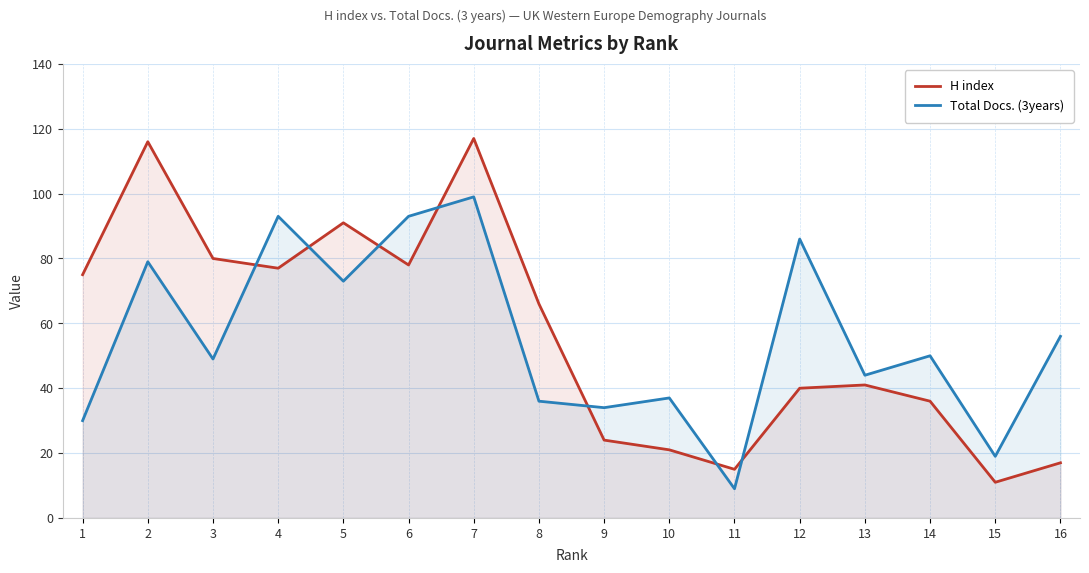

Reading right to left, extract all data points from this chart.

H index: 17	11	36	41	40	15	21	24	66	117	78	91	77	80	116	75
Total Docs. (3years): 56	19	50	44	86	9	37	34	36	99	93	73	93	49	79	30